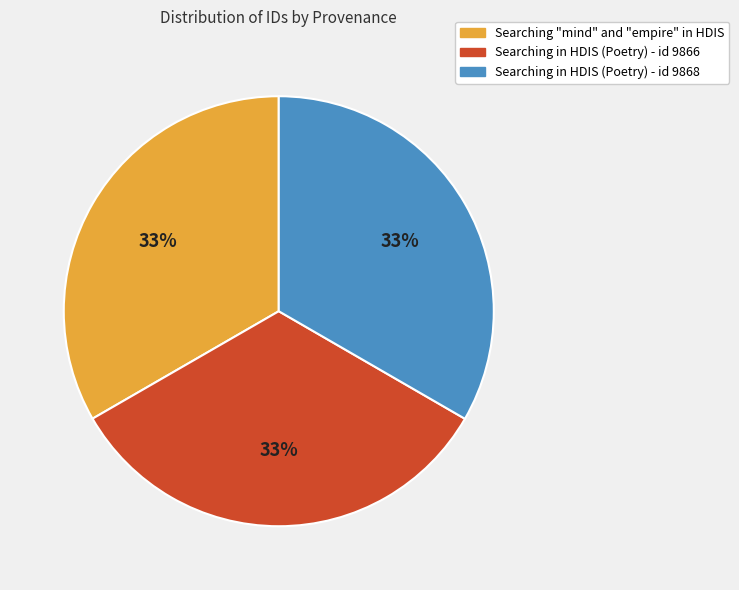

True or false: Searching in HDIS (Poetry) - id 9866 accounts for 18% of the total.

False